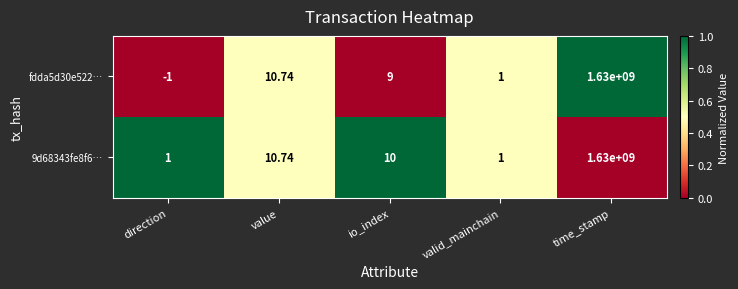

At io_index, list the series in order from largest to smallest.

9d68343fe8f6…, fdda5d30e522…